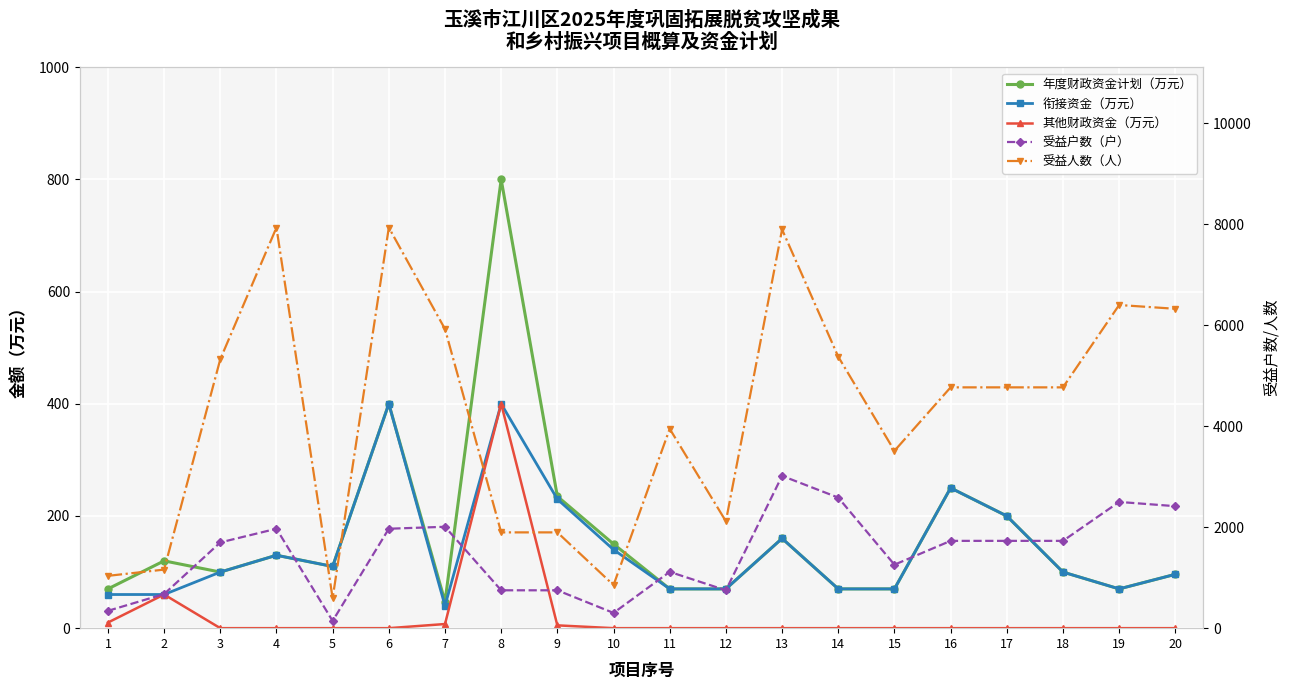

What is the difference between the 受益户数（户） values at 9 and 16?

979.0